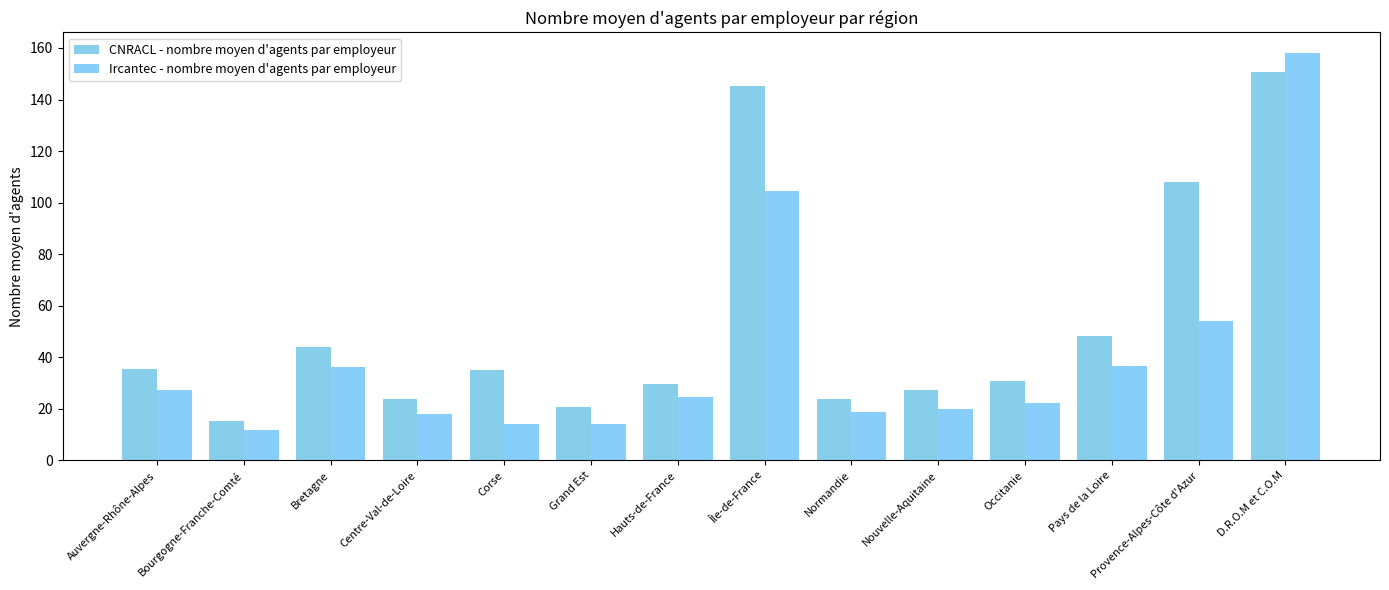

What position from the left is Provence-Alpes-Côte d'Azur?

13